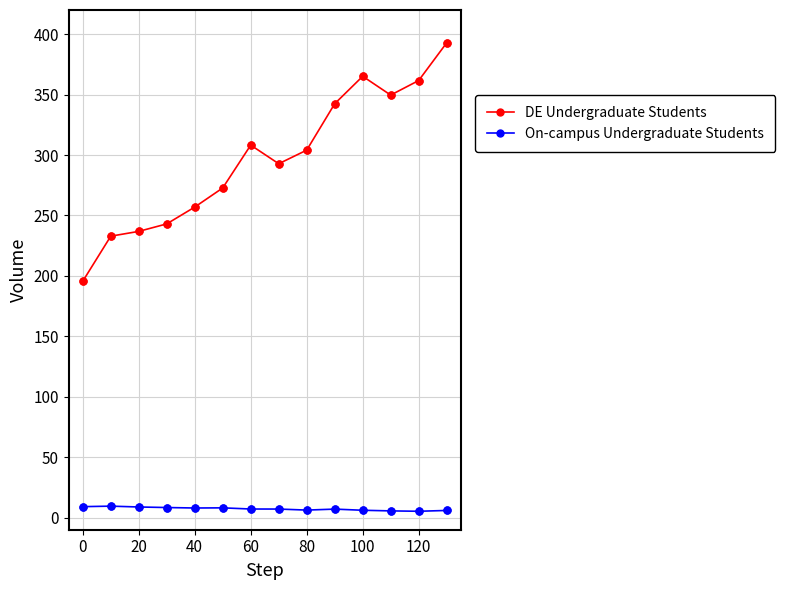

What are all the series names shown in the legend?

DE Undergraduate Students, On-campus Undergraduate Students